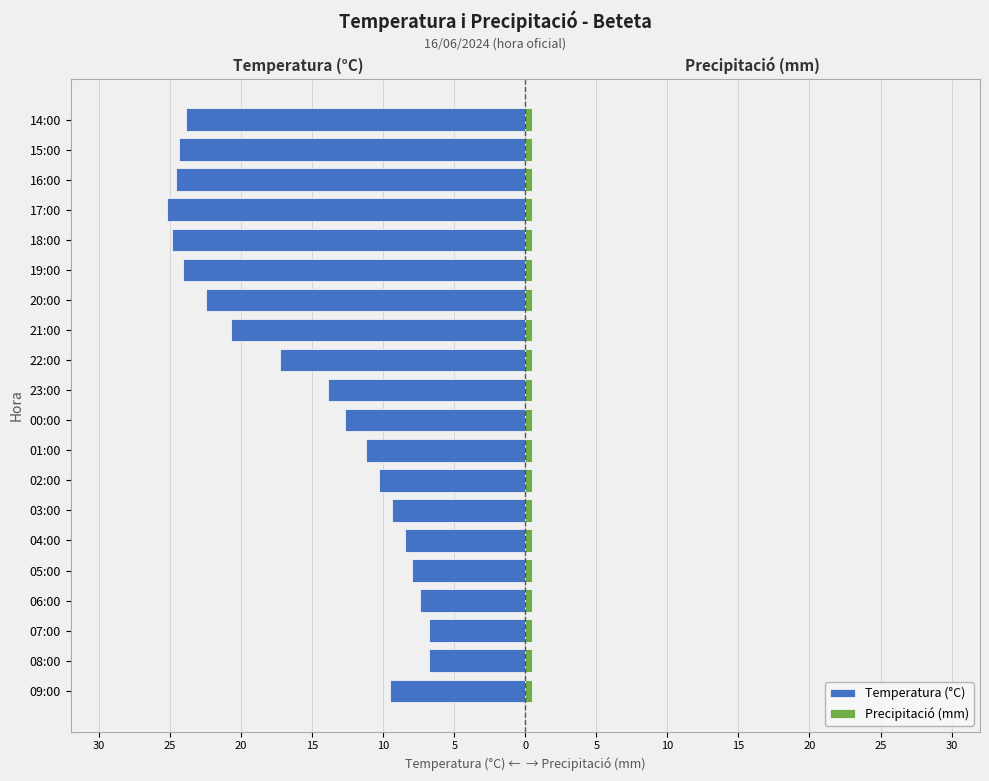

What is the value of the Temperatura (°C) bar at the 3rd from the left?

-6.8